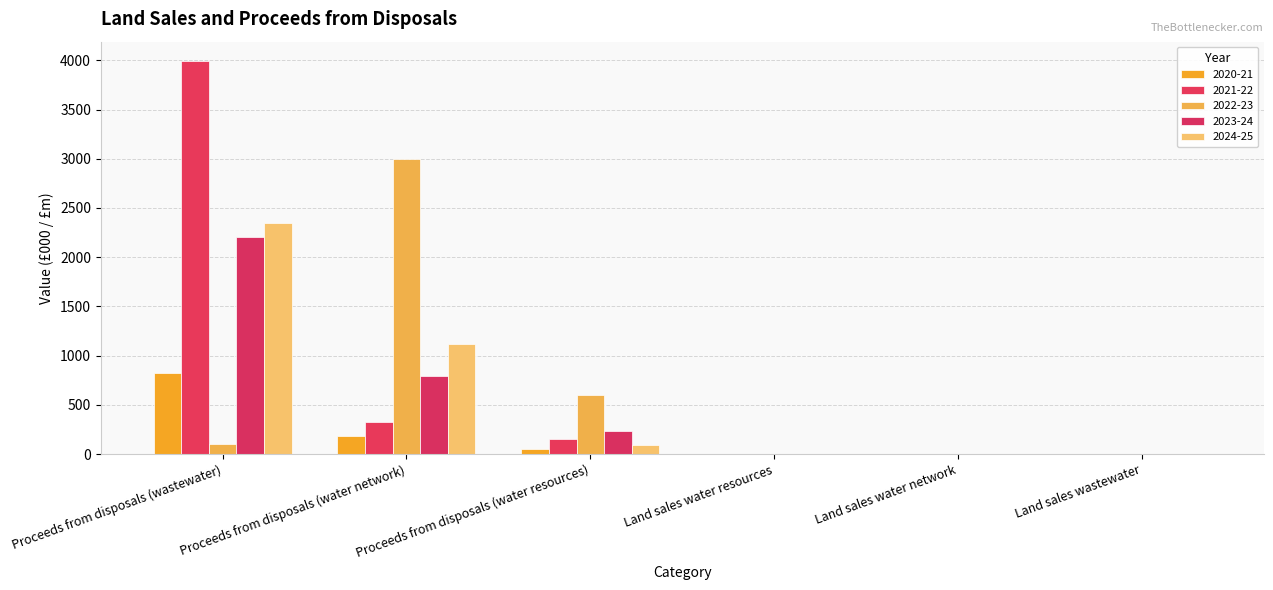

What is the label of the 5th bar from the right?

Proceeds from disposals (water network)